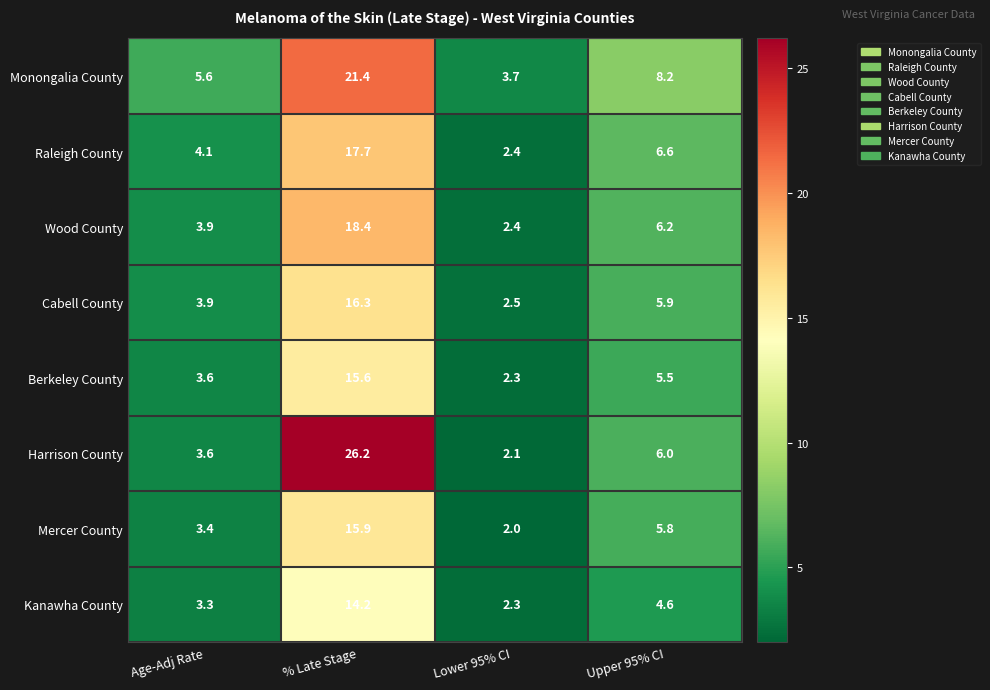

Where does the Raleigh County series first go above 6?

% Late Stage